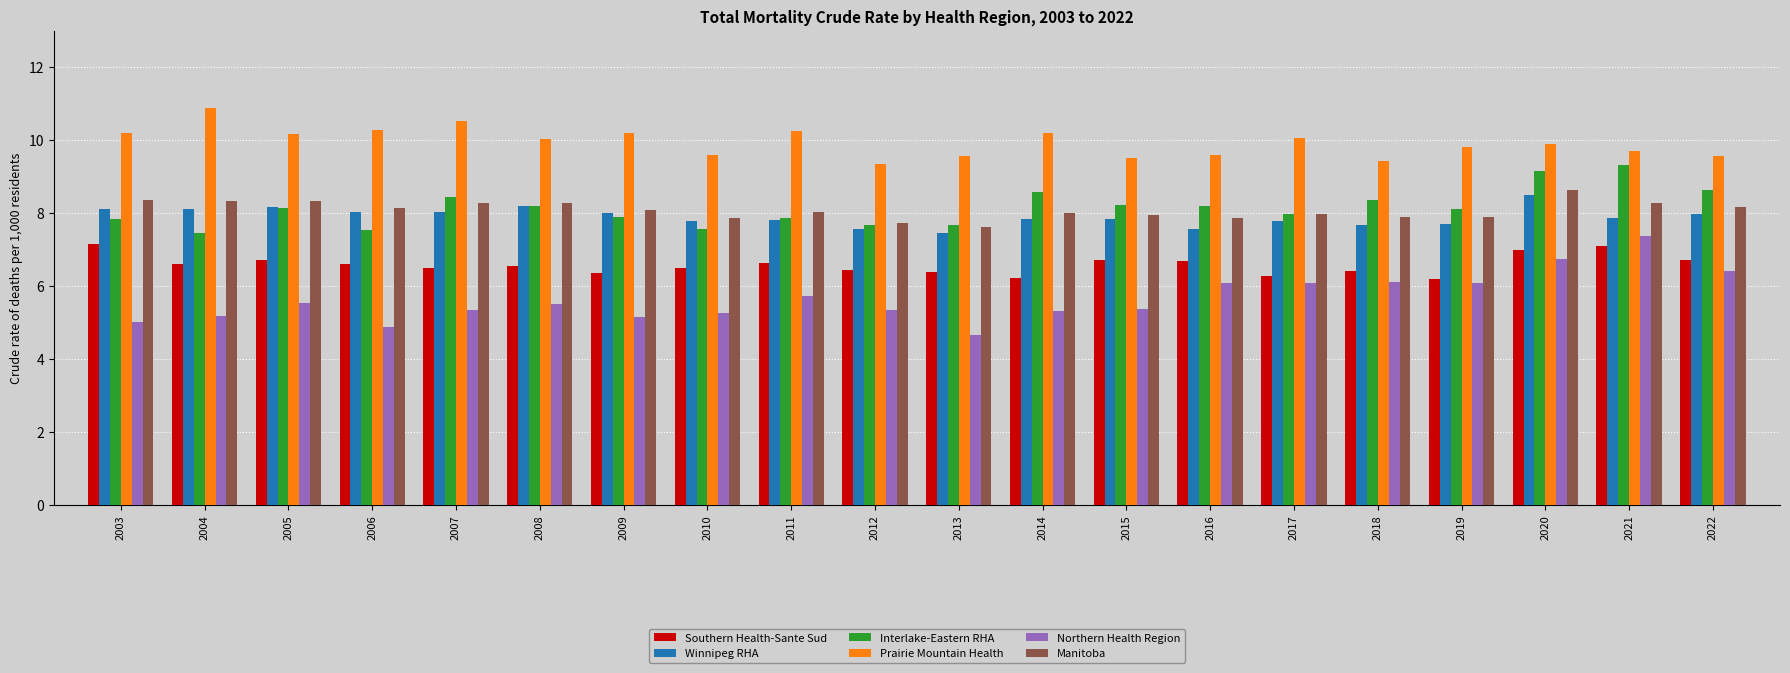

What is the difference between the maximum and minimum values in the Prairie Mountain Health series?

1.5